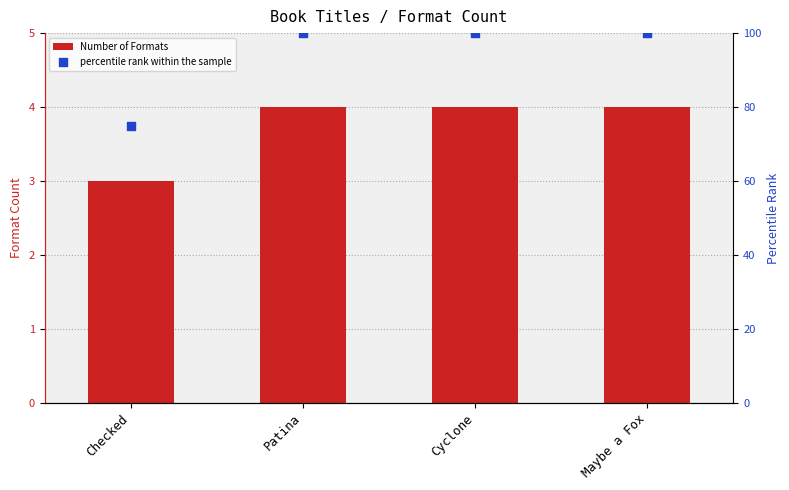

Which series contains the highest Y value?

percentile rank within the sample